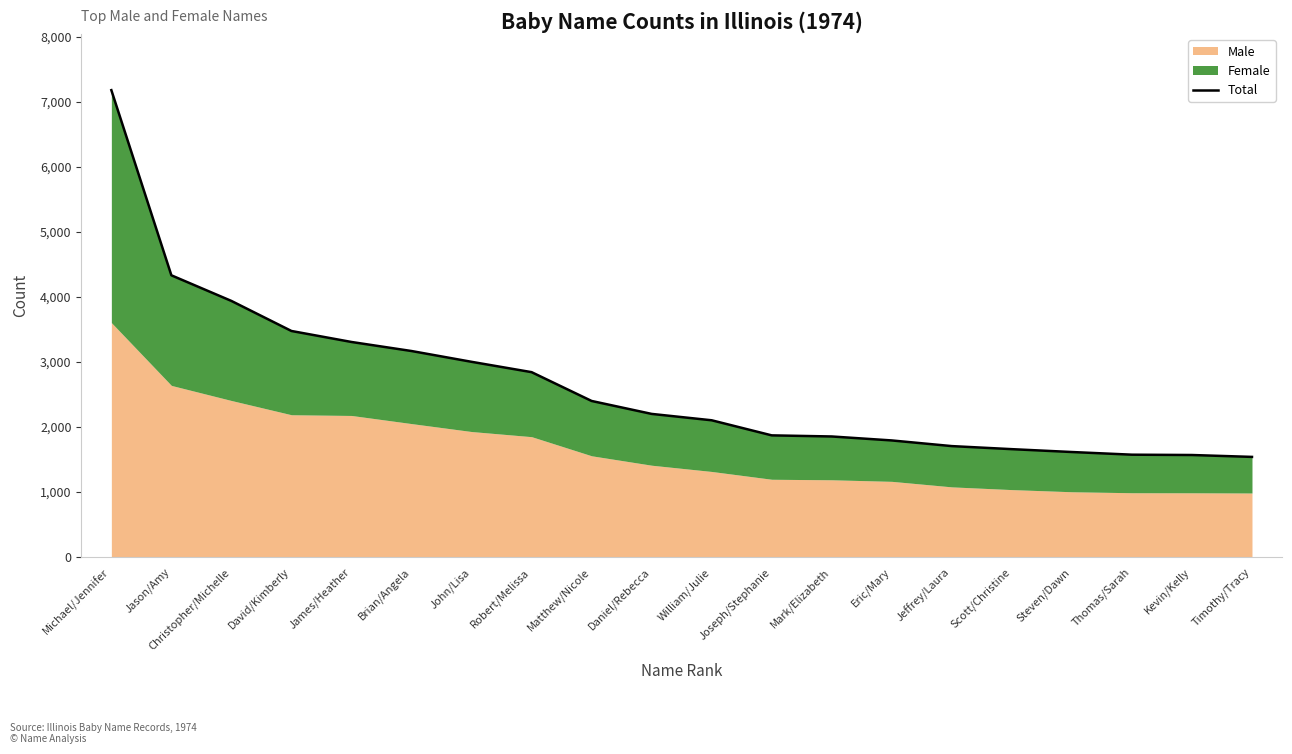

True or false: the data shows 2962 at Mark/Elizabeth.

False